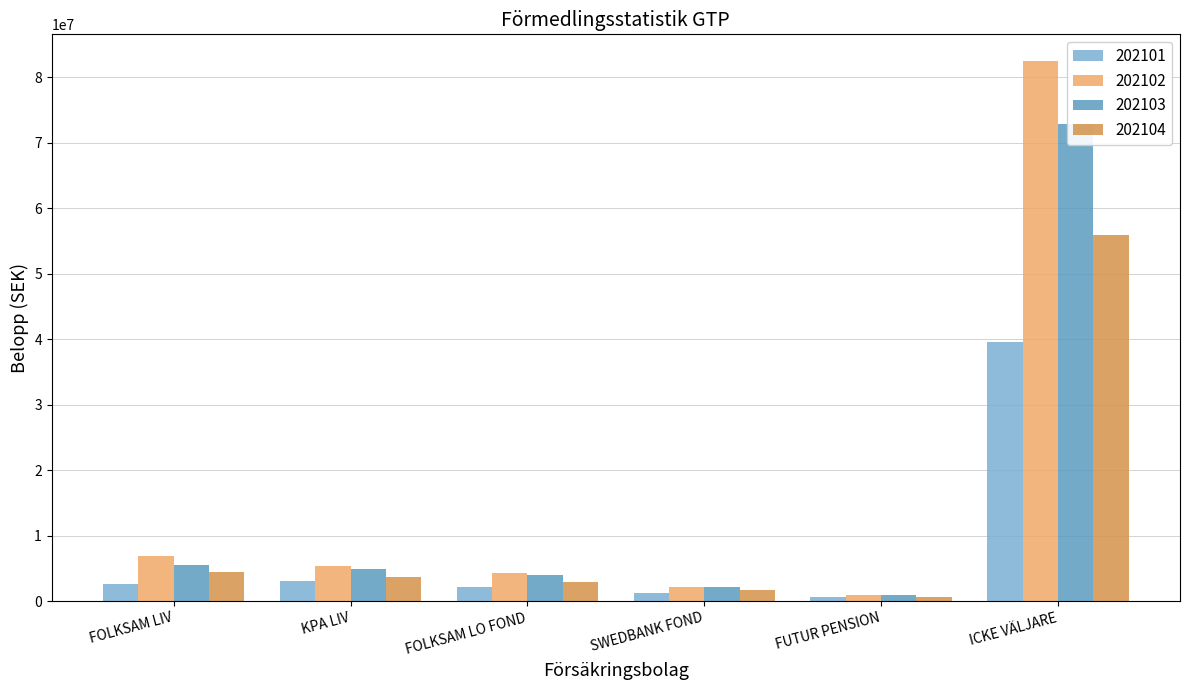

How many bars are there in total?

24